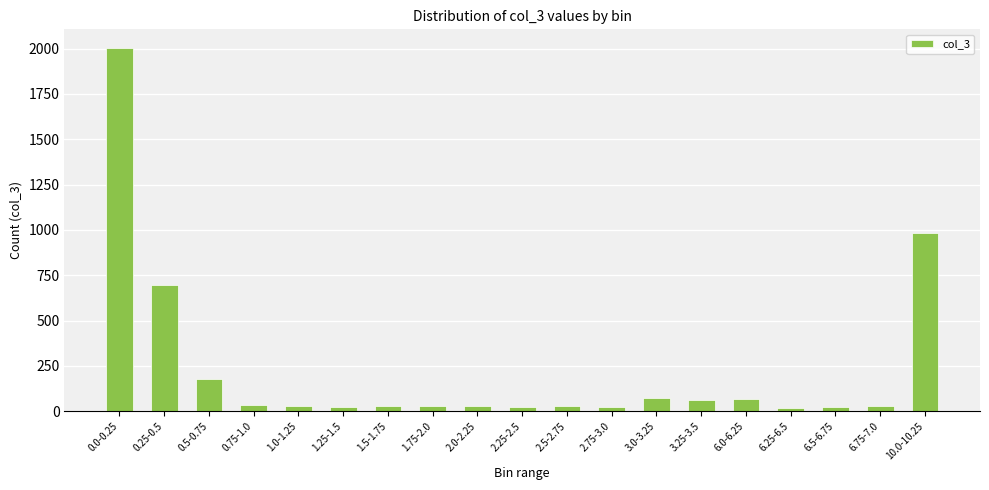

Is it true that the value at 1.25-1.5 is 22?

True